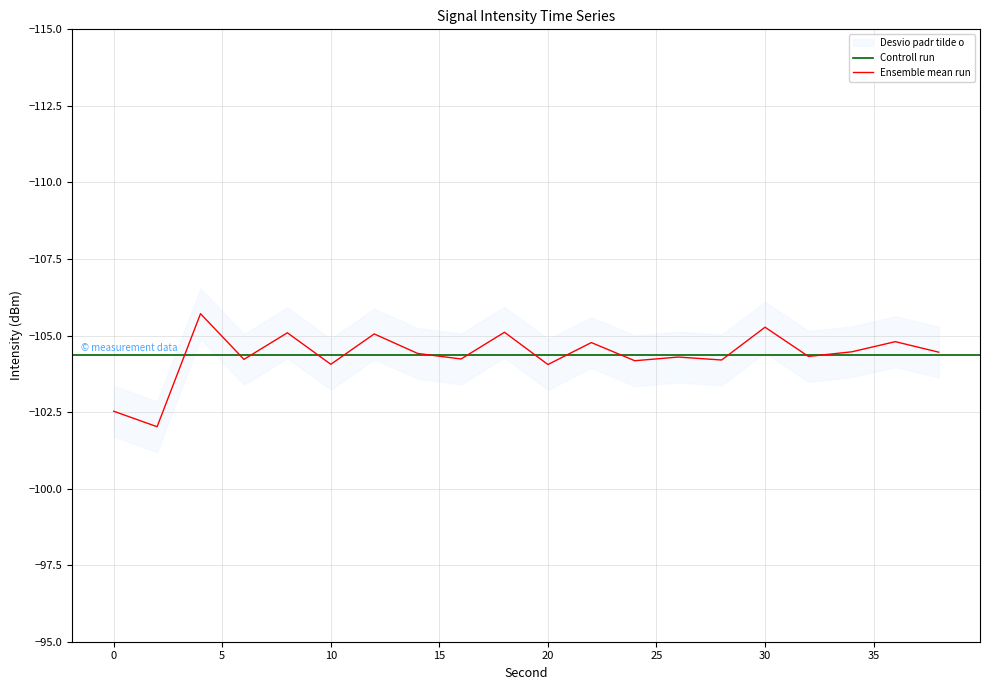

Which category has the highest value across all series?

2